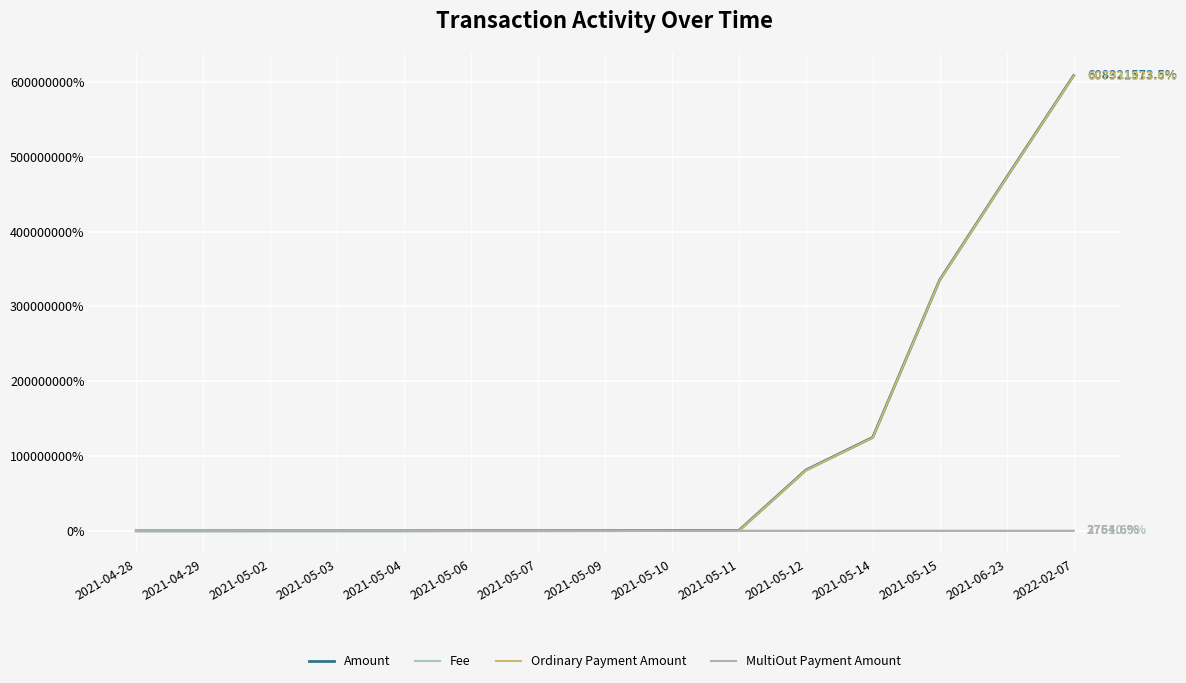

Does the chart display data point markers on the line(s)?

No